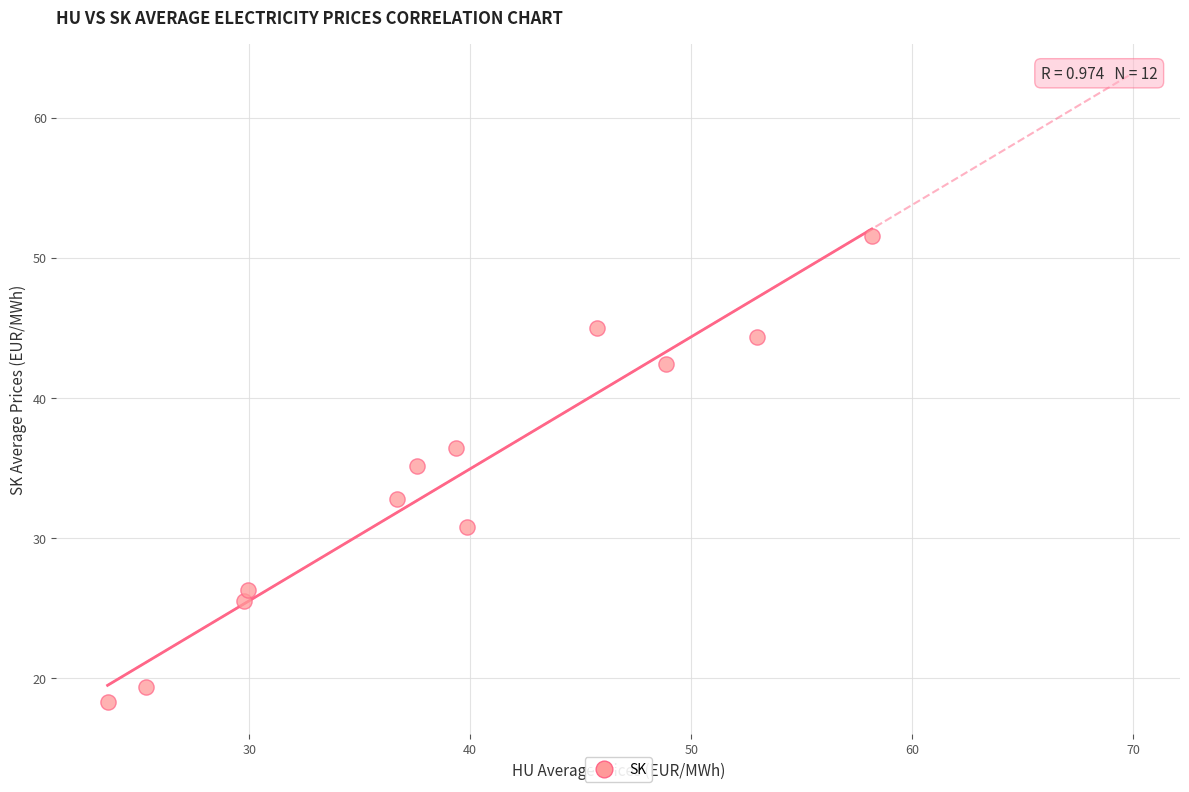

What is the range of Y values (max minus min)?

33.3